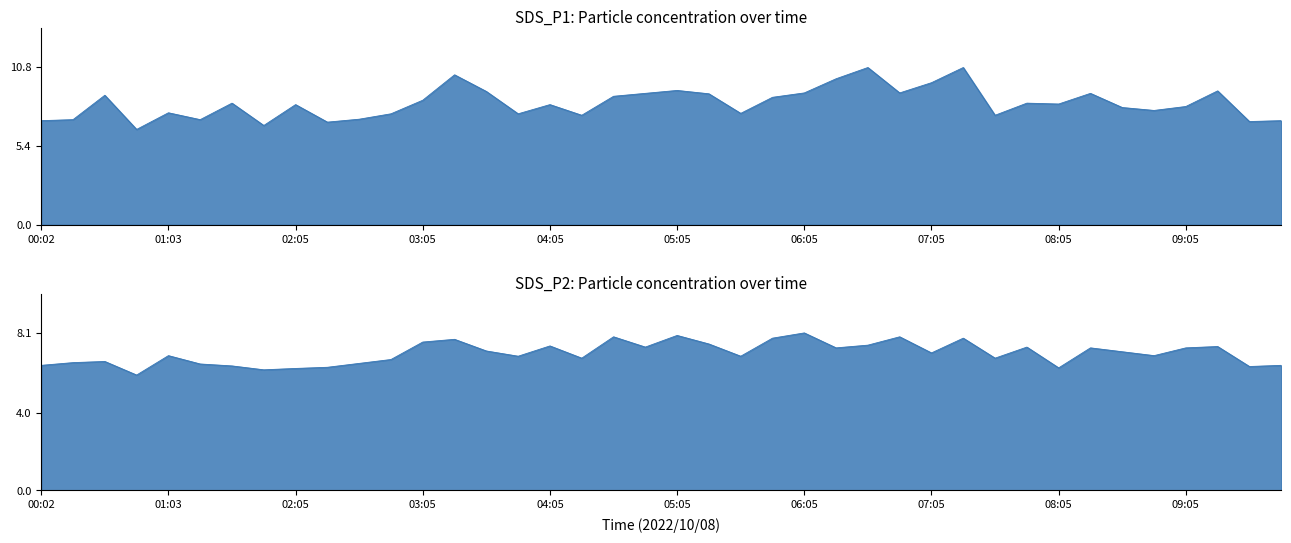

At which label is SDS_P1 closest to 8?

08:35